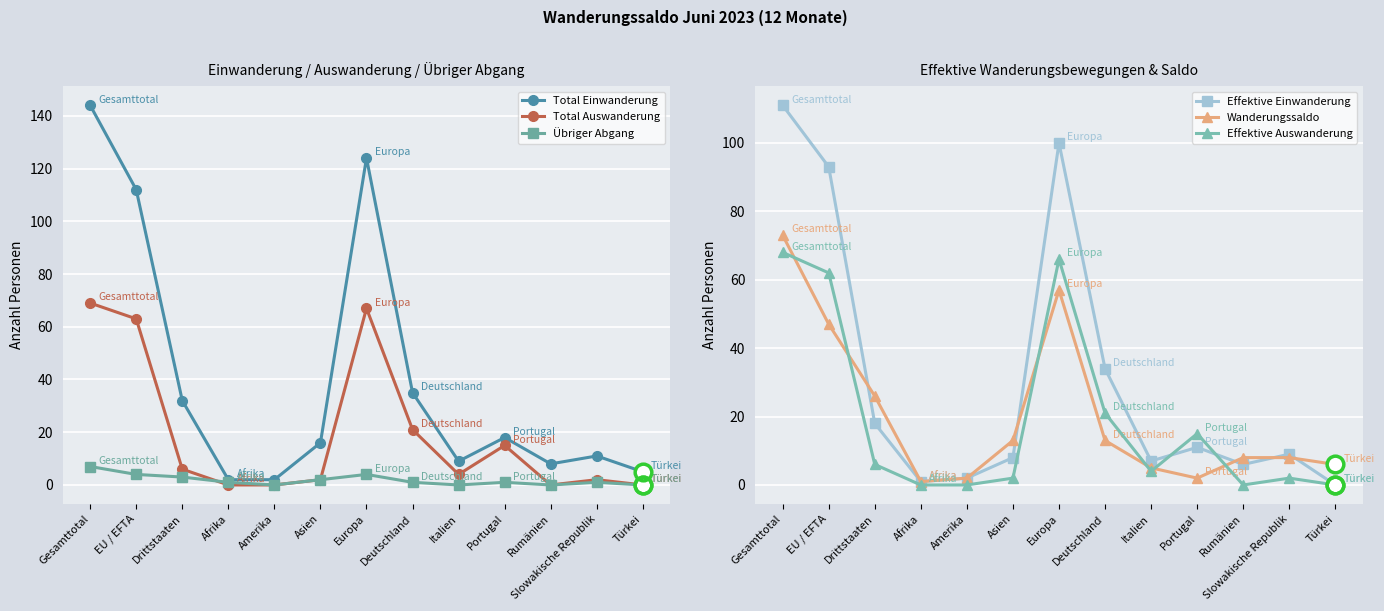

Where is Wanderungssaldo nearest to the value 37?

EU / EFTA